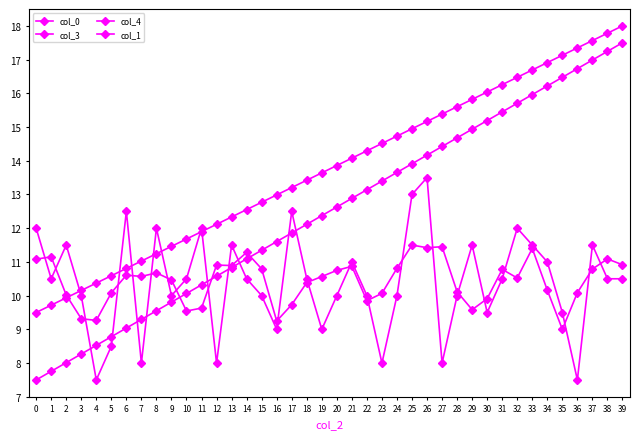

Reading left to right, what are all the values shown in this chart?

col_0: 0=9.5	1=9.7	2=9.9	3=10.2	4=10.4	5=10.6	6=10.8	7=11.0	8=11.2	9=11.5	10=11.7	11=11.9	12=12.1	13=12.3	14=12.6	15=12.8	16=13.0	17=13.2	18=13.4	19=13.6	20=13.9	21=14.1	22=14.3	23=14.5	24=14.7	25=14.9	26=15.2	27=15.4	28=15.6	29=15.8	30=16.0	31=16.3	32=16.5	33=16.7	34=16.9	35=17.1	36=17.3	37=17.6	38=17.8	39=18.0
col_3: 0=7.5	1=7.8	2=8.0	3=8.3	4=8.5	5=8.8	6=9.0	7=9.3	8=9.6	9=9.8	10=10.1	11=10.3	12=10.6	13=10.8	14=11.1	15=11.3	16=11.6	17=11.9	18=12.1	19=12.4	20=12.6	21=12.9	22=13.1	23=13.4	24=13.7	25=13.9	26=14.2	27=14.4	28=14.7	29=14.9	30=15.2	31=15.4	32=15.7	33=16.0	34=16.2	35=16.5	36=16.7	37=17.0	38=17.2	39=17.5
col_4: 0=11.1	1=11.1	2=10.0	3=9.3	4=9.3	5=10.1	6=10.6	7=10.6	8=10.7	9=10.5	10=9.5	11=9.6	12=10.9	13=10.9	14=11.3	15=10.8	16=9.2	17=9.7	18=10.4	19=10.6	20=10.7	21=10.9	22=9.8	23=10.1	24=10.8	25=11.5	26=11.4	27=11.5	28=10.1	29=9.6	30=9.9	31=10.8	32=10.5	33=11.4	34=10.2	35=9.0	36=10.1	37=10.8	38=11.1	39=10.9
col_1: 0=12.0	1=10.5	2=11.5	3=10.0	4=7.5	5=8.5	6=12.5	7=8.0	8=12.0	9=10.0	10=10.5	11=12.0	12=8.0	13=11.5	14=10.5	15=10.0	16=9.0	17=12.5	18=10.5	19=9.0	20=10.0	21=11.0	22=10.0	23=8.0	24=10.0	25=13.0	26=13.5	27=8.0	28=10.0	29=11.5	30=9.5	31=10.5	32=12.0	33=11.5	34=11.0	35=9.5	36=7.5	37=11.5	38=10.5	39=10.5